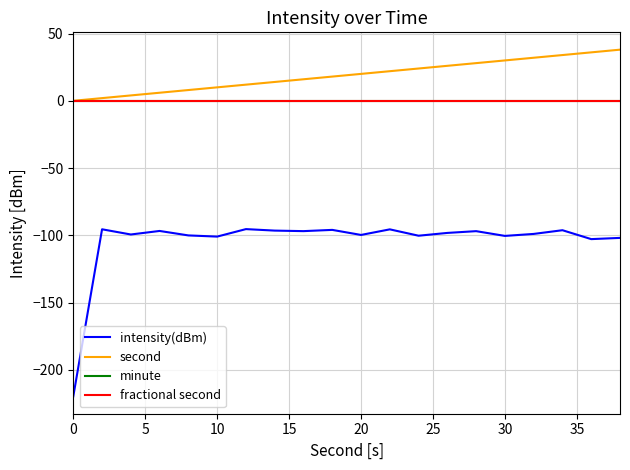

Is this an area chart (filled region under the line)?

No